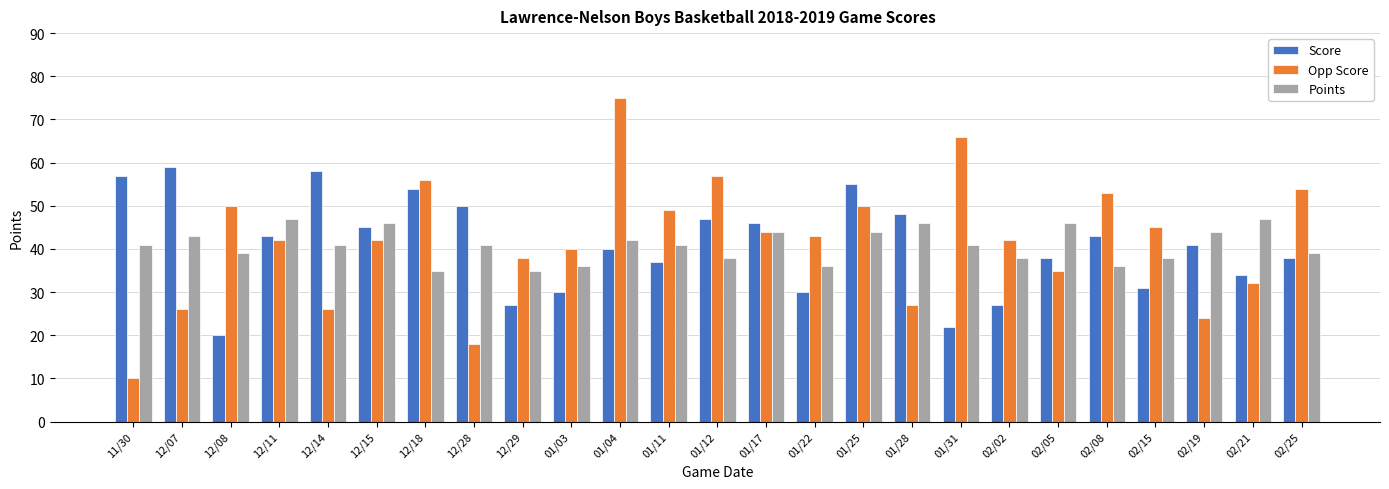

What is the sum of the Points values at 01/22 and 12/15?

82